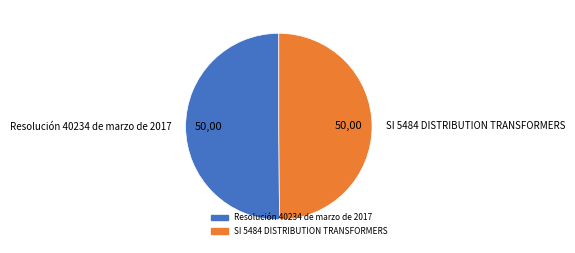

What is the ratio of the value at SI 5484 DISTRIBUTION TRANSFORMERS to the value at Resolución 40234 de marzo de 2017?

1.0